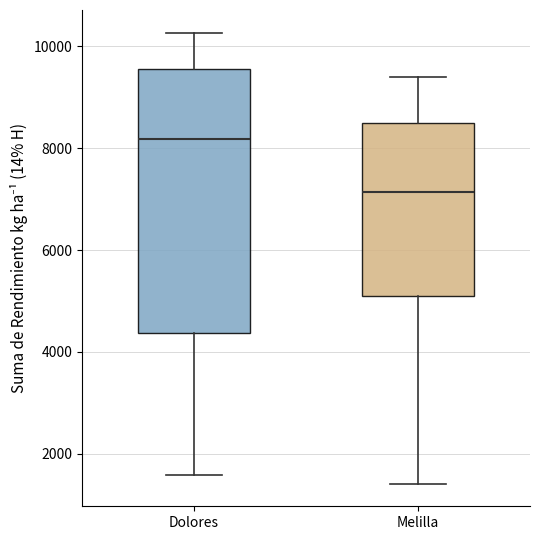

Reading left to right, read every box against the y-axis: the position of its median line, the range the box covers, and the ends of its whiskers. The values are not printed on the chart, so give them approximately, as read against the axis.

Dolores: median 8200, box 4400 to 9600, whiskers 1600 to 10200
Melilla: median 7200, box 5000 to 8400, whiskers 1400 to 9400